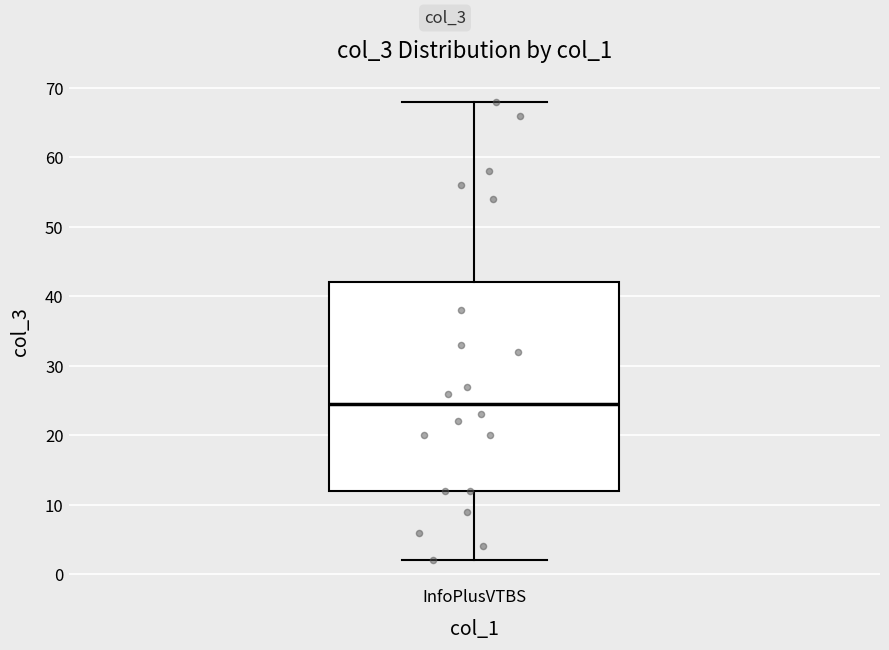

Read this box plot against the y-axis: the position of the median line, the range covered by the box, and the ends of both whiskers. The values are not printed on the chart, so give them approximately, as read against the axis.

median 25, box 12 to 42, whiskers 2 to 68